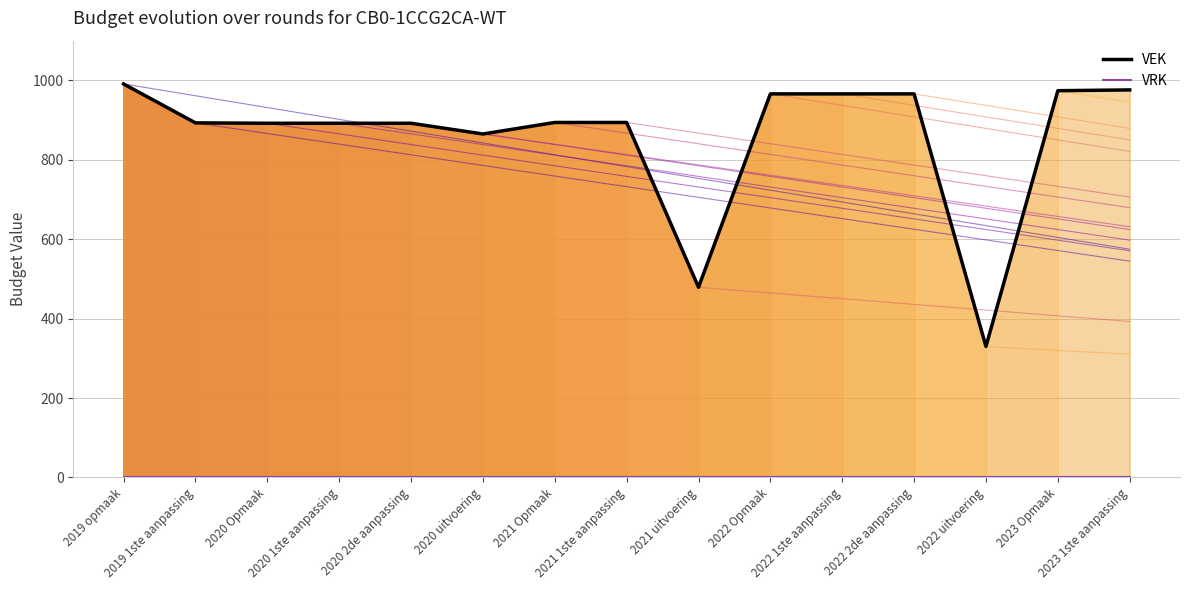

Which series has the largest range (max minus min)?

VEK